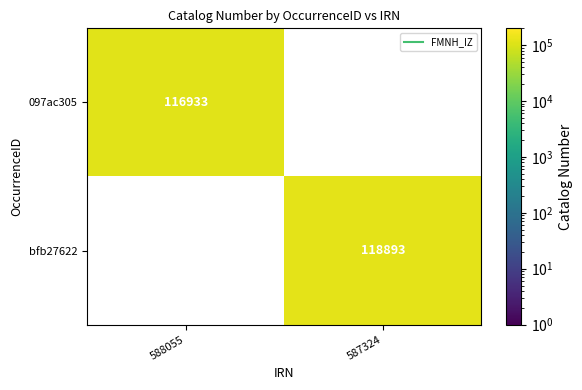

Count the number of categories in the chart.

2